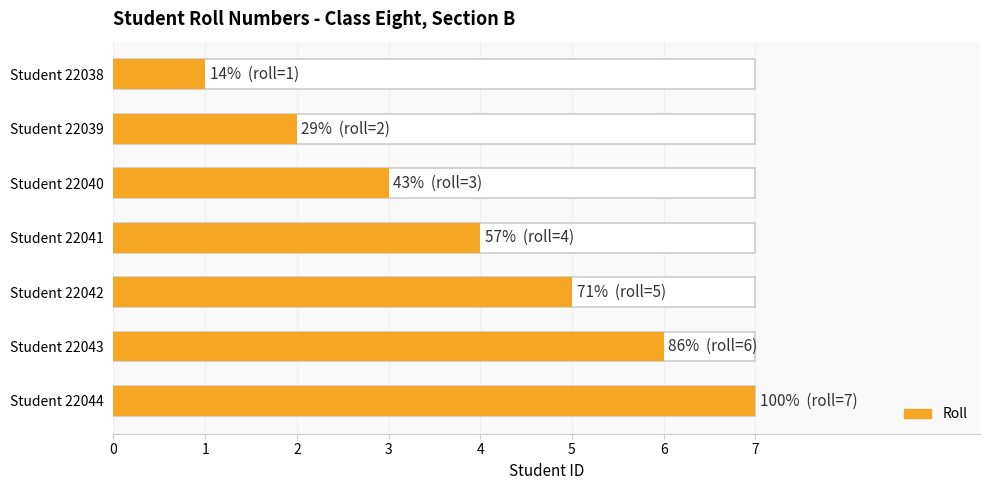

Between Student 22038 and Student 22044, which is larger?

Student 22044